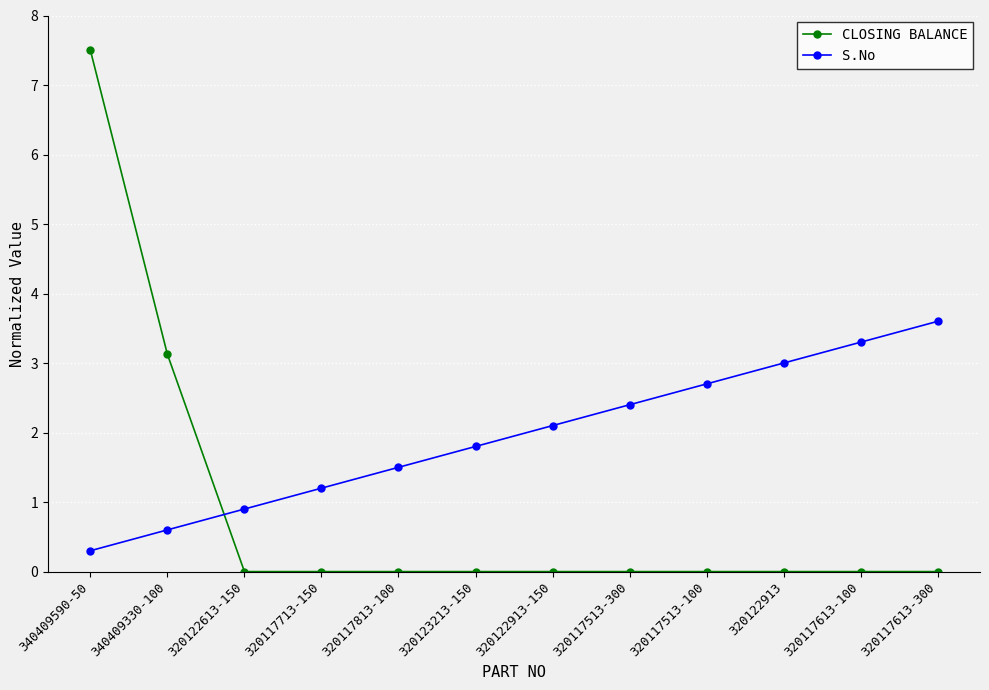

List the series in order of their overall mean, lowest first.

CLOSING BALANCE, S.No